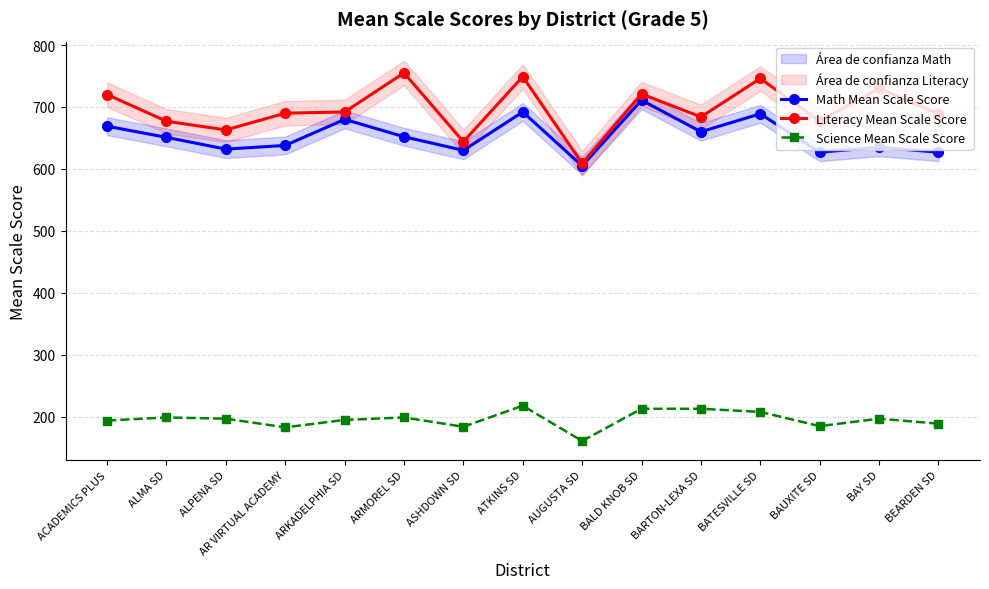

How many data points does each series have?

15